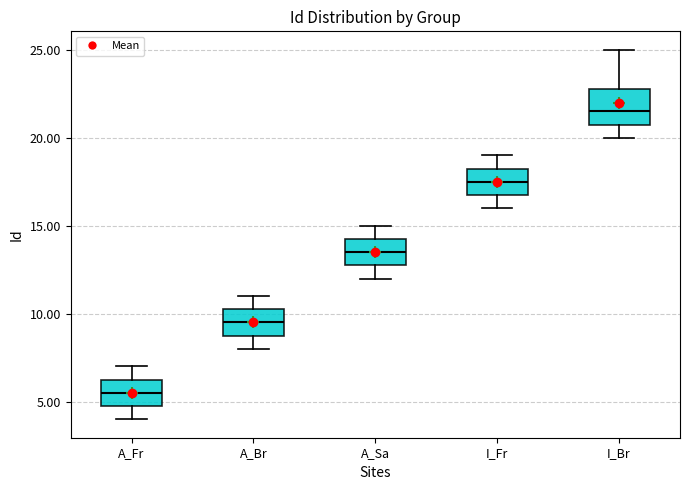

Reading left to right, read every box against the y-axis: the position of its median line, the range the box covers, and the ends of its whiskers. The values are not printed on the chart, so give them approximately, as read against the axis.

A_Fr: median 5.5, box 5.0 to 6.5, whiskers 4.0 to 7.0
A_Br: median 9.5, box 9.0 to 10.5, whiskers 8.0 to 11.0
A_Sa: median 13.5, box 13.0 to 14.5, whiskers 12.0 to 15.0
I_Fr: median 17.5, box 17.0 to 18.5, whiskers 16.0 to 19.0
I_Br: median 21.5, box 21.0 to 23.0, whiskers 20.0 to 25.0